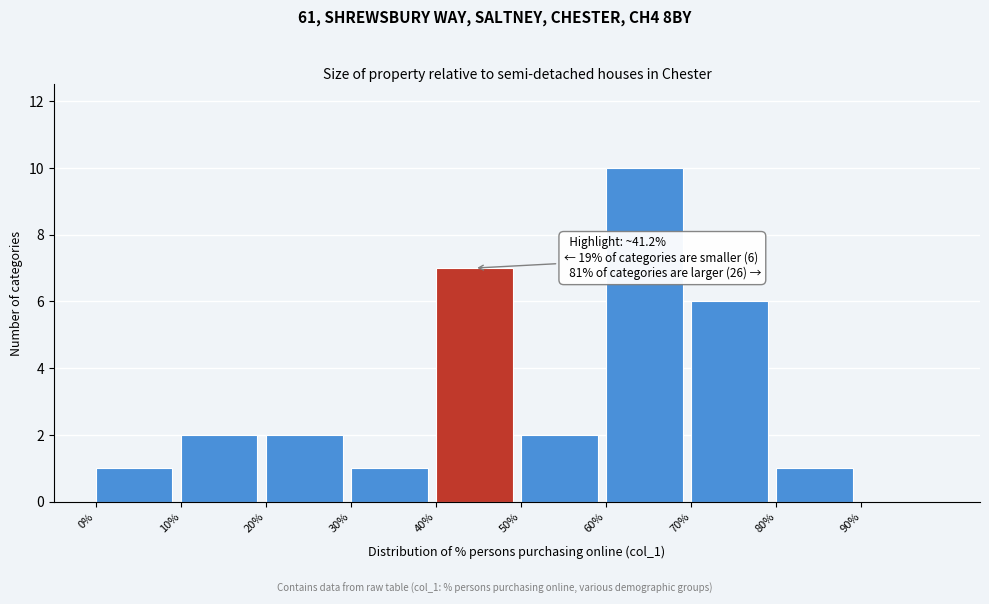

Over which range of the x-axis is the bar tallest?

60 to 70